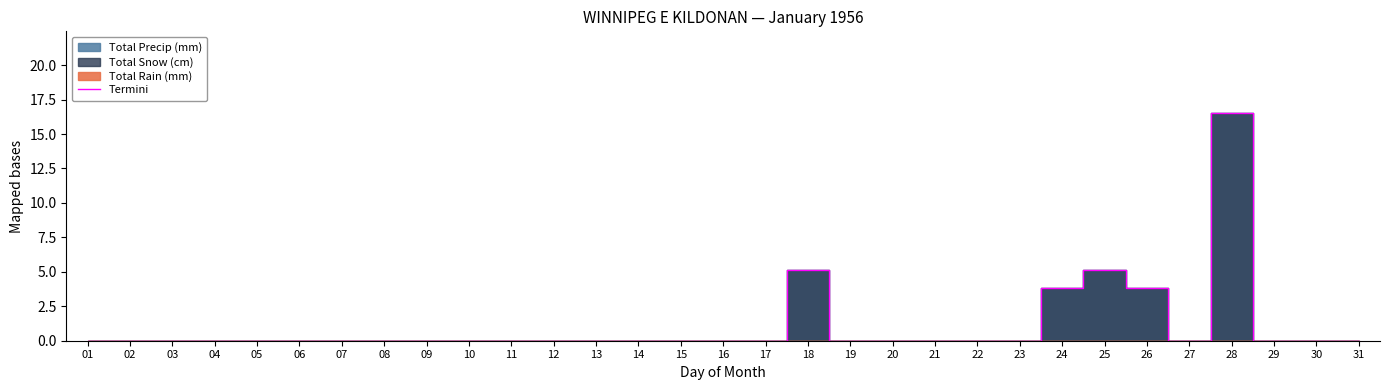

True or false: the data shows 0.0 at 07.

True